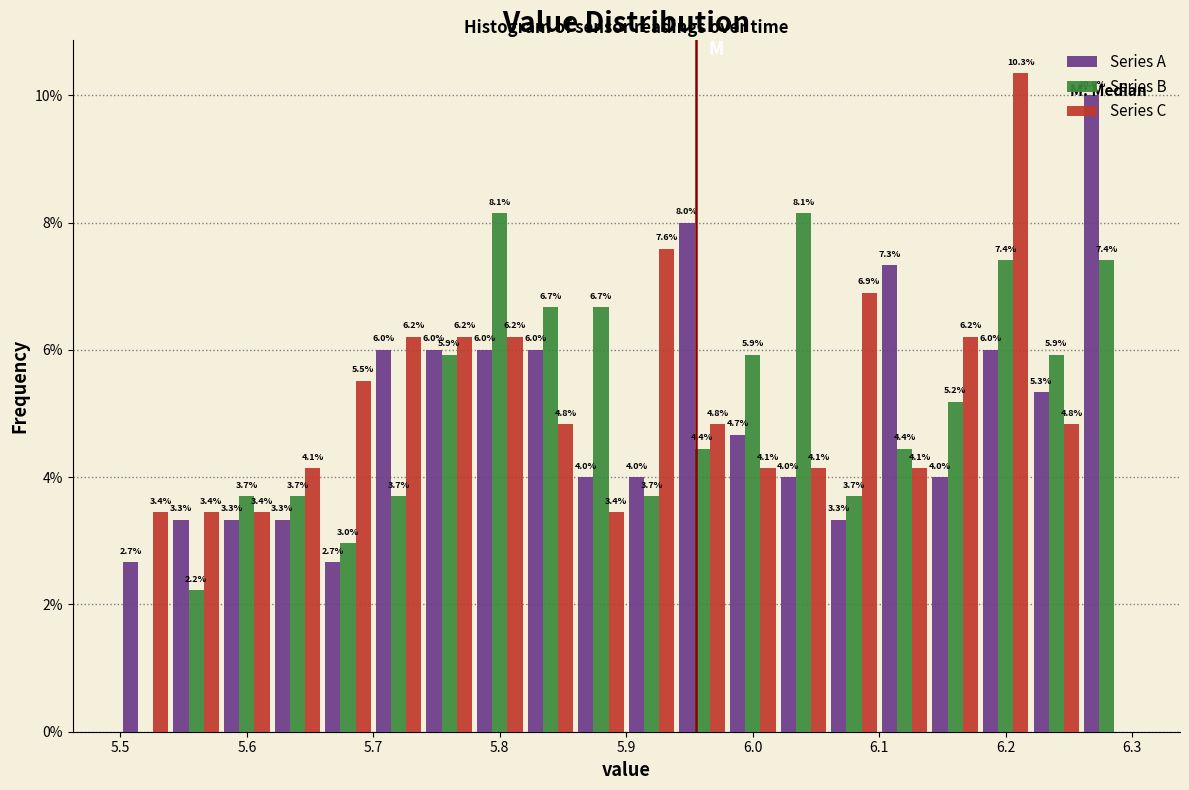

In the Series C series, which range on the x-axis has the tallest bar?

6.18 to 6.22